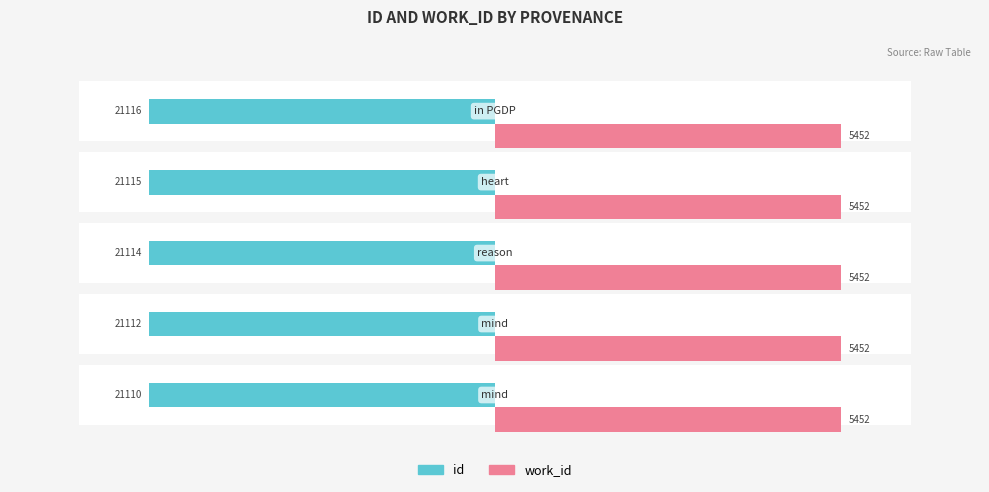

How many bars are there in each group?

2